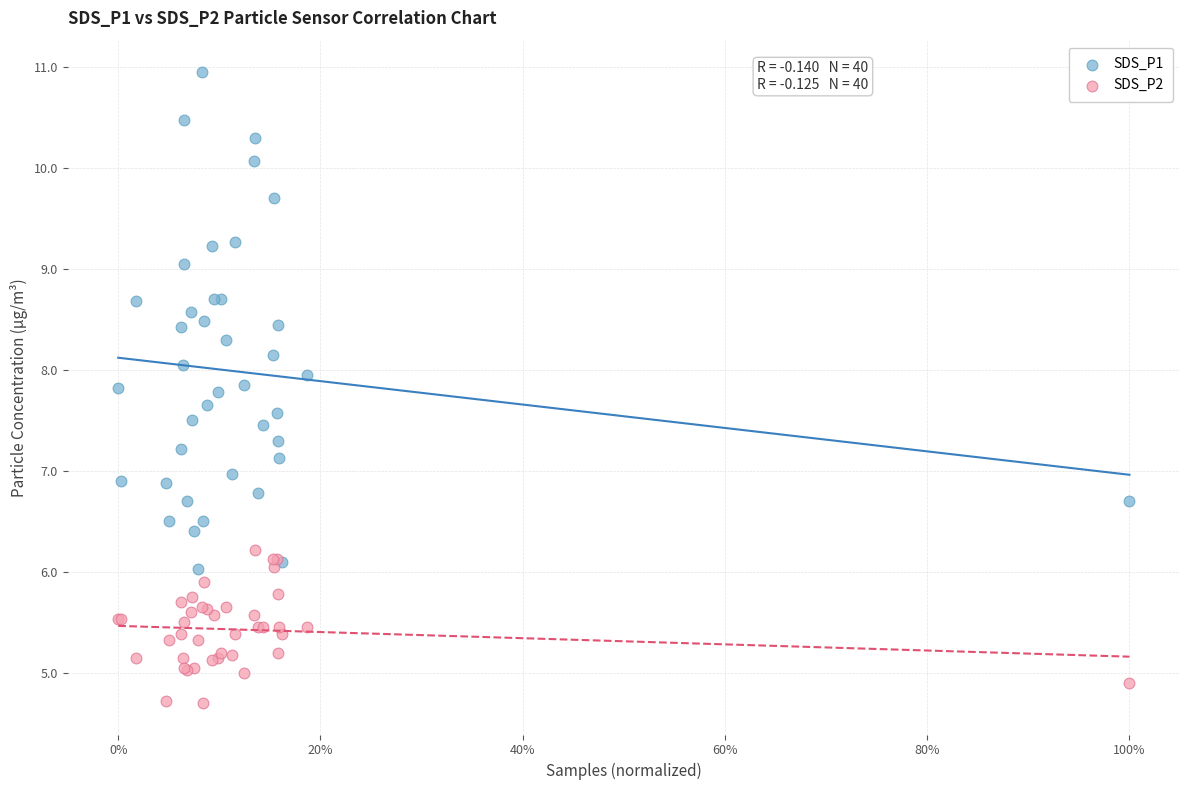

What are all the series names shown in the legend?

SDS_P1, SDS_P2